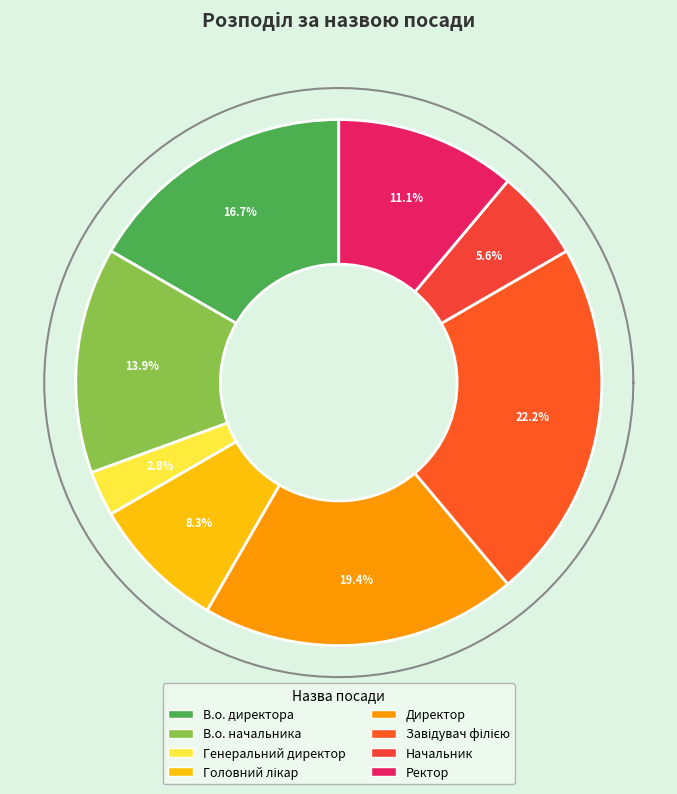

Is it true that В.о. директора is 17% of the pie?

True